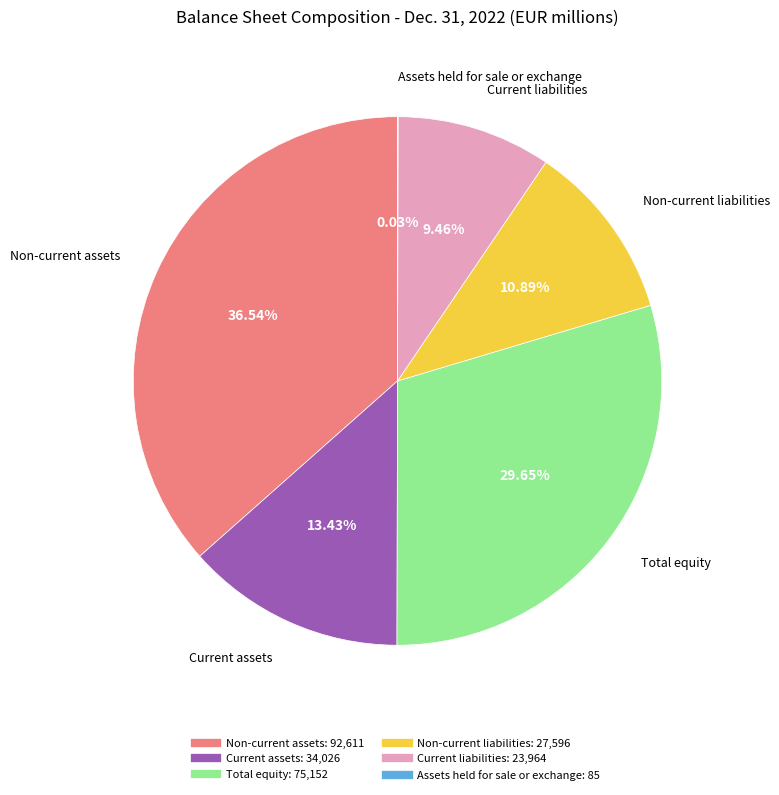

What percentage is the Current assets slice, to the nearest percent?

13%